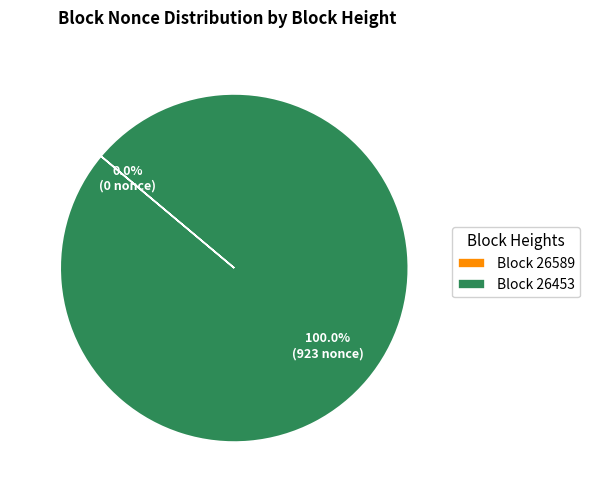

How many slices are in this pie chart?

2